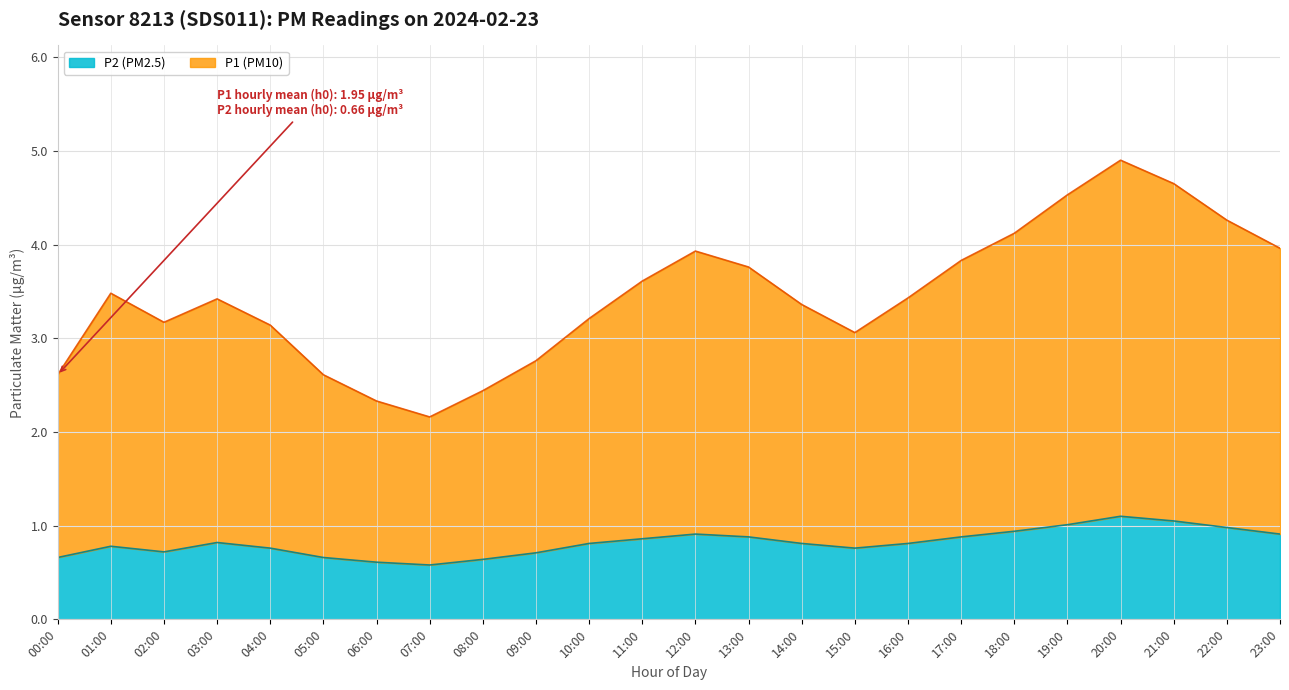

List the series in order of their peak value, highest first.

P1, P2